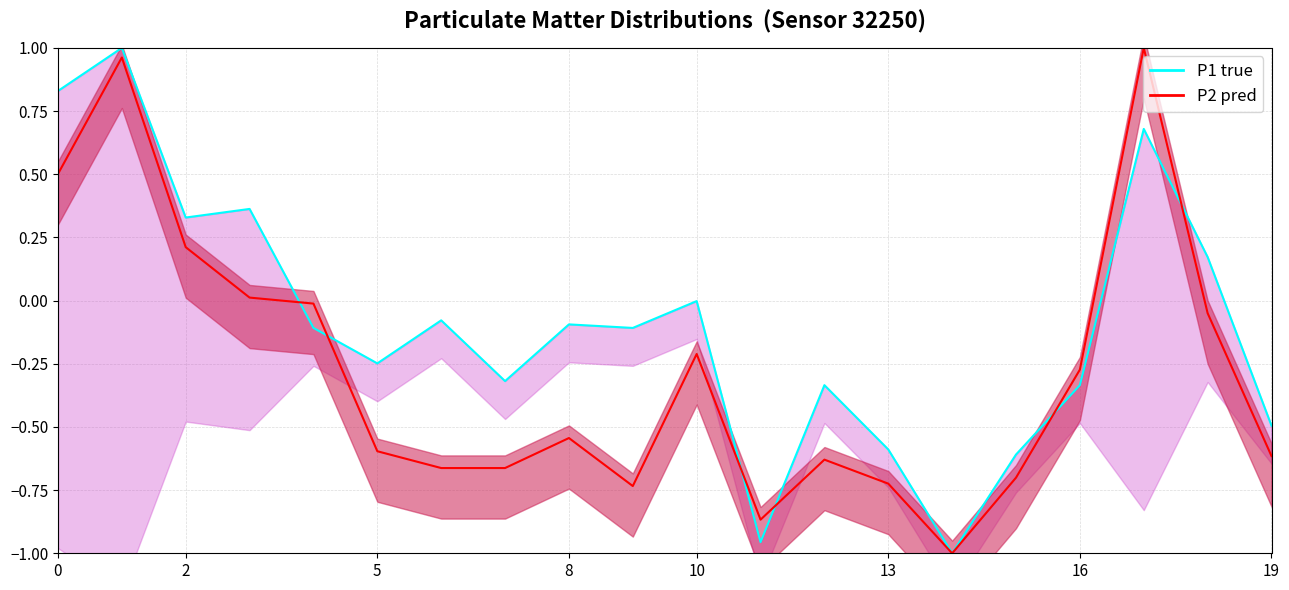

What is the difference between the highest and lowest values at 11?

0.1